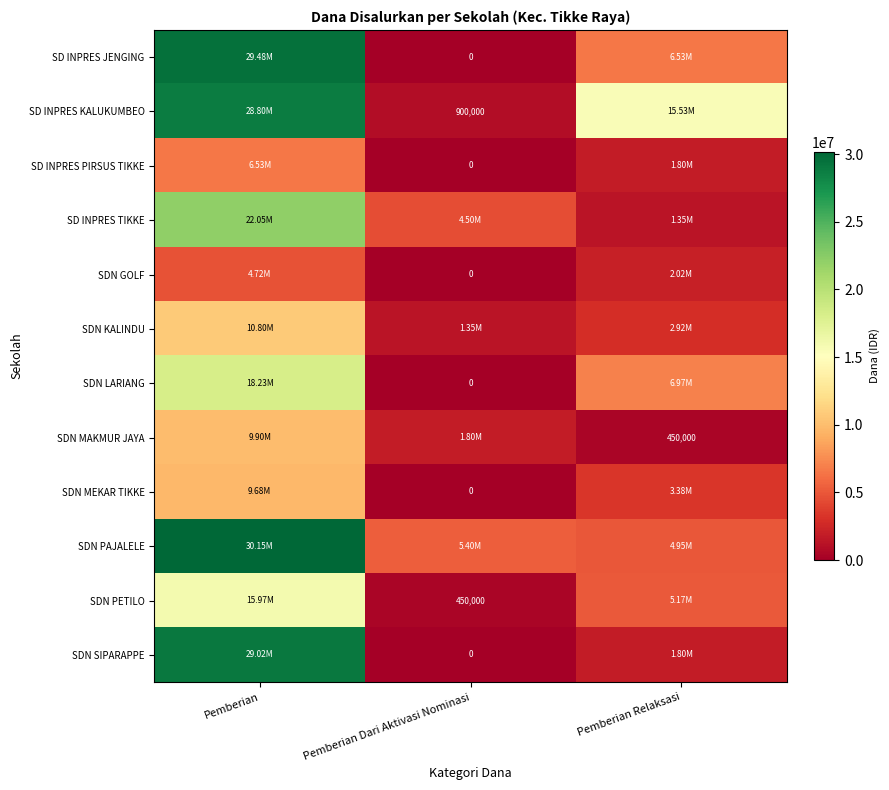

How many SDN MAKMUR JAYA values are between 450000 and 9900000?

3